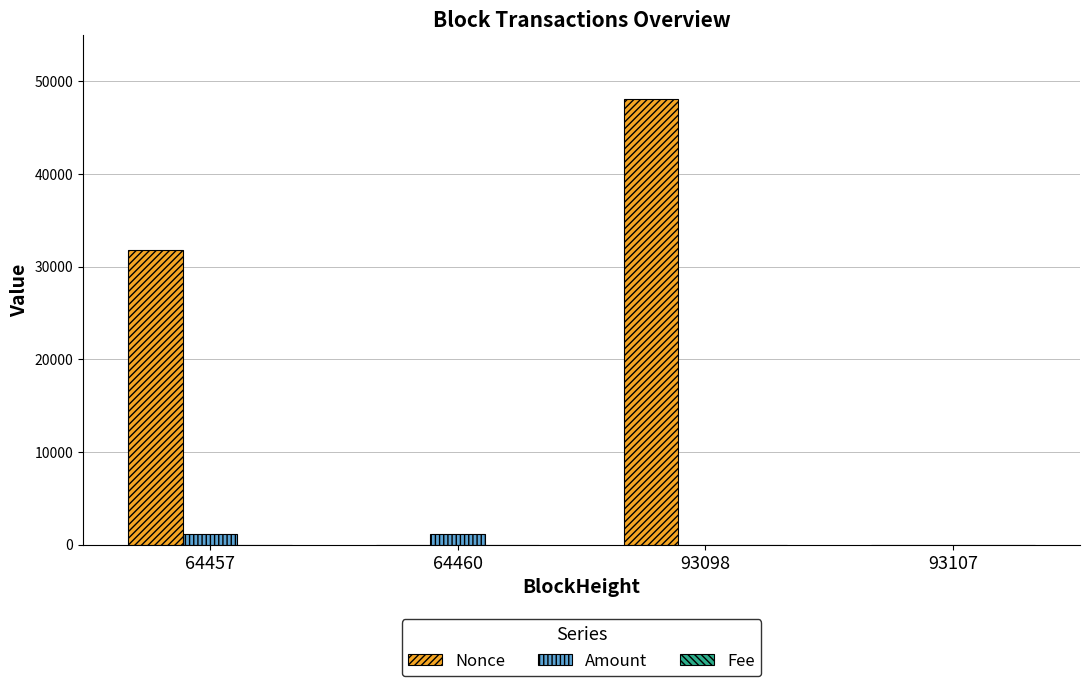

What is the difference between the Amount values at 64460 and 93107?

1103.0